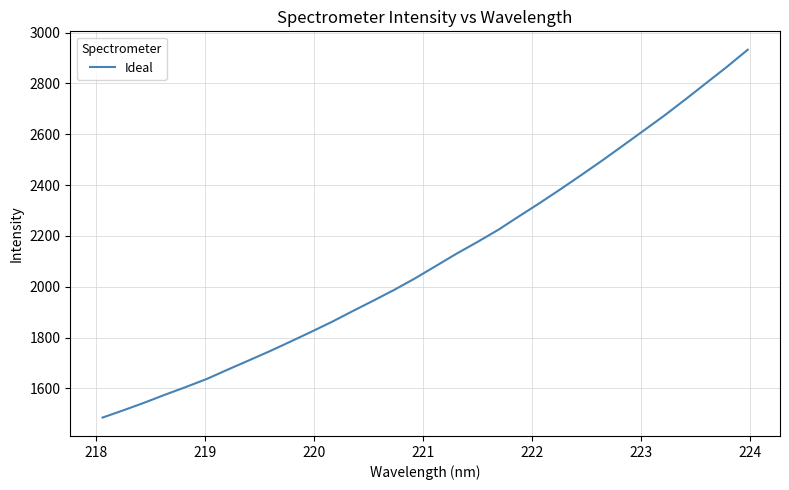

What is the smallest value displayed?

1485.3